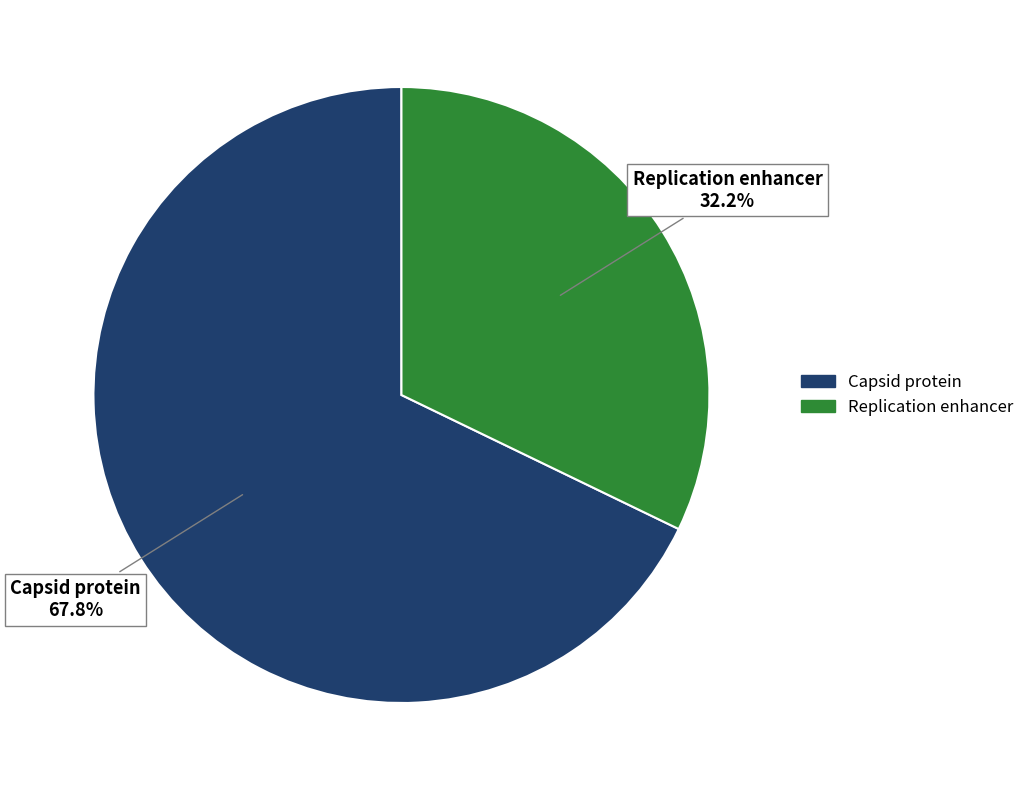

What percentage do Capsid protein and Replication enhancer together represent?

100.0%